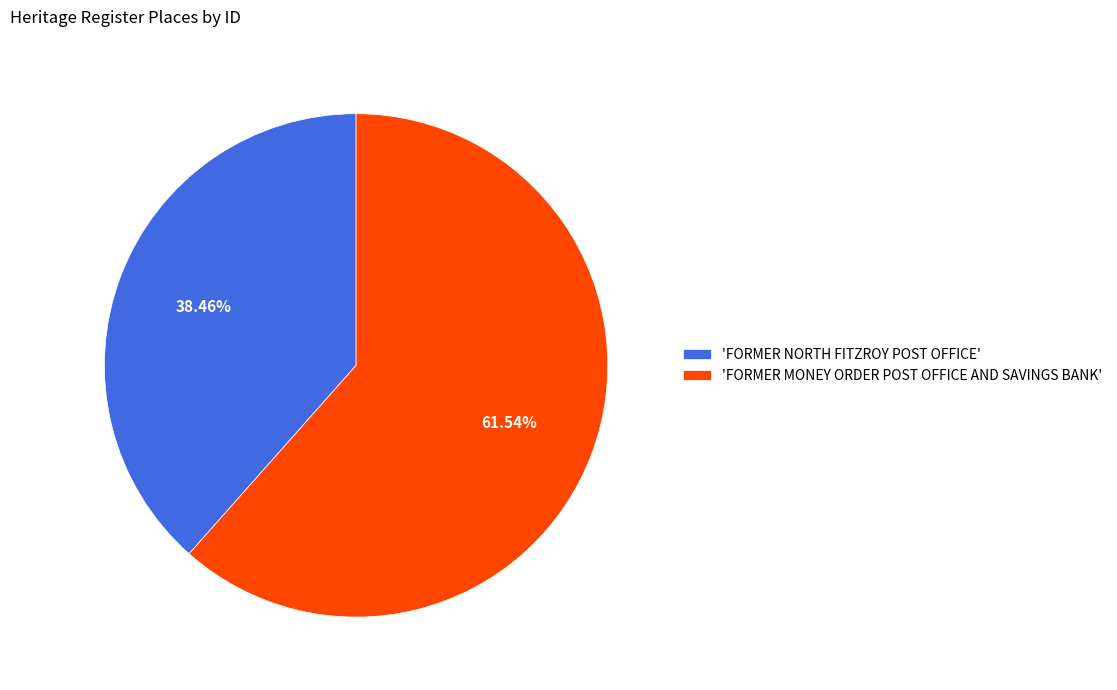

How many slices are in this pie chart?

2